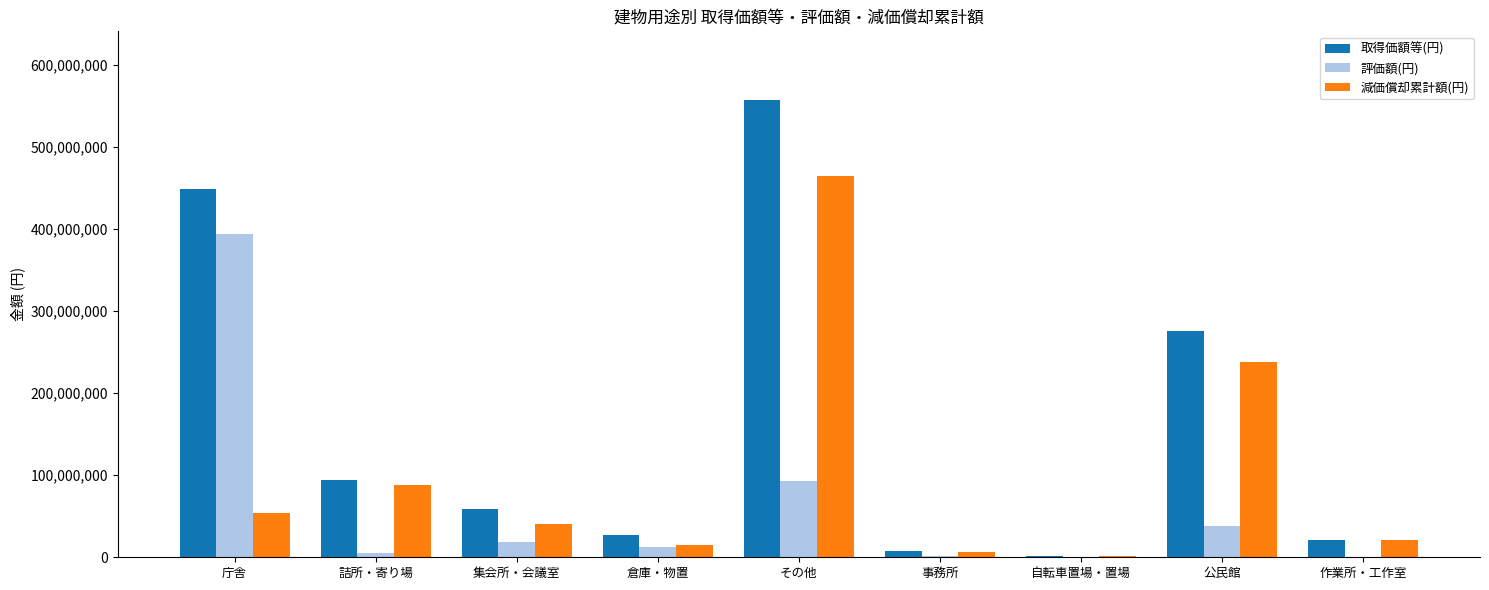

What is the average value of the 減価償却累計額(円) series?

103259990